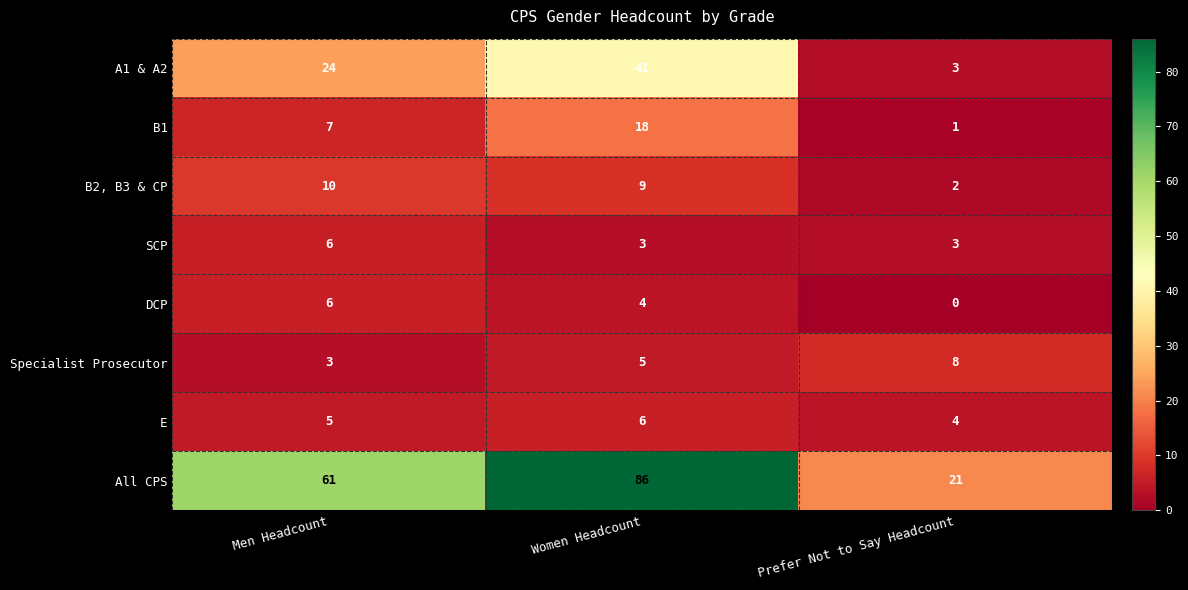

Read the SCP value at Prefer Not to Say Headcount.

3